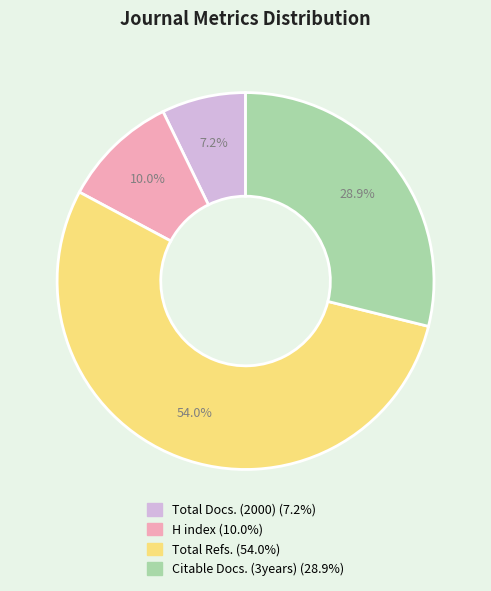

Is it true that H index is 10% of the pie?

True